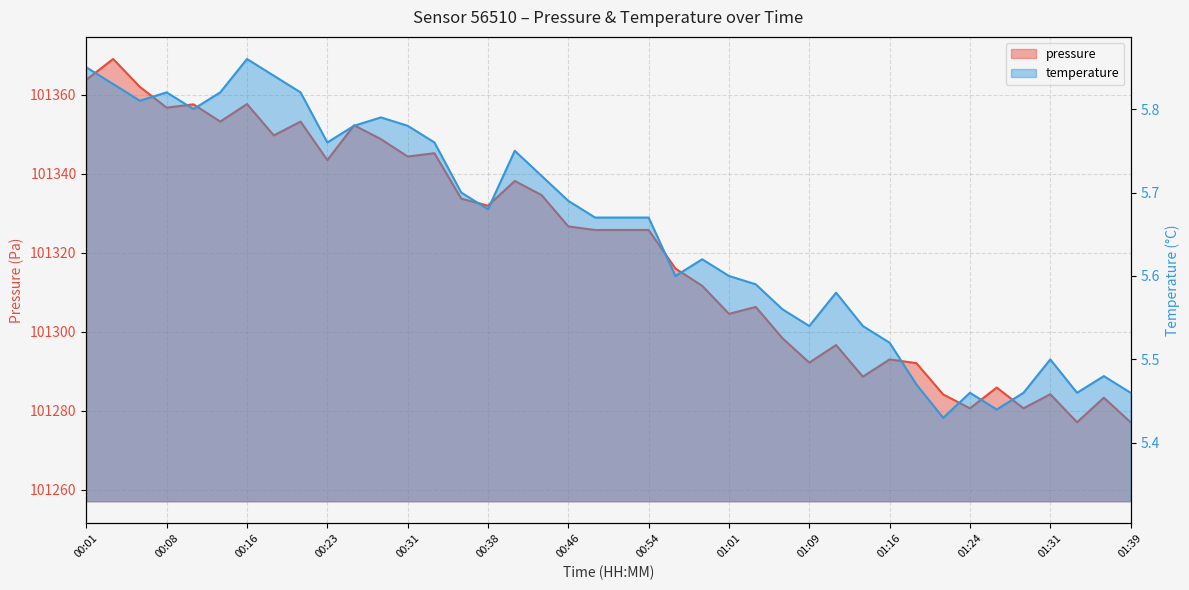

Reading left to right, transcribe all the data shown in this chart.

temperature: 00:01=5.8	00:03=5.8	00:06=5.8	00:08=5.8	00:11=5.8	00:13=5.8	00:16=5.9	00:18=5.8	00:21=5.8	00:23=5.8	00:26=5.8	00:28=5.8	00:31=5.8	00:33=5.8	00:36=5.7	00:38=5.7	00:41=5.8	00:44=5.7	00:46=5.7	00:48=5.7	00:51=5.7	00:54=5.7	00:56=5.6	00:59=5.6	01:01=5.6	01:04=5.6	01:06=5.6	01:09=5.5	01:11=5.6	01:14=5.5	01:16=5.5	01:19=5.5	01:21=5.4	01:24=5.5	01:26=5.4	01:29=5.5	01:31=5.5	01:34=5.5	01:36=5.5	01:39=5.5
pressure_kpa: 00:01=101363.8	00:03=101369.1	00:06=101362.0	00:08=101356.8	00:11=101357.6	00:13=101353.2	00:16=101357.7	00:18=101349.7	00:21=101353.2	00:23=101343.5	00:26=101352.3	00:28=101348.8	00:31=101344.4	00:33=101345.2	00:36=101333.7	00:38=101331.9	00:41=101338.2	00:44=101334.6	00:46=101326.7	00:48=101325.8	00:51=101325.8	00:54=101325.8	00:56=101316.0	00:59=101311.7	01:01=101304.6	01:04=101306.3	01:06=101298.4	01:09=101292.2	01:11=101296.7	01:14=101288.7	01:16=101293.0	01:19=101292.1	01:21=101284.2	01:24=101280.7	01:26=101285.9	01:29=101280.7	01:31=101284.2	01:34=101277.1	01:36=101283.3	01:39=101277.1